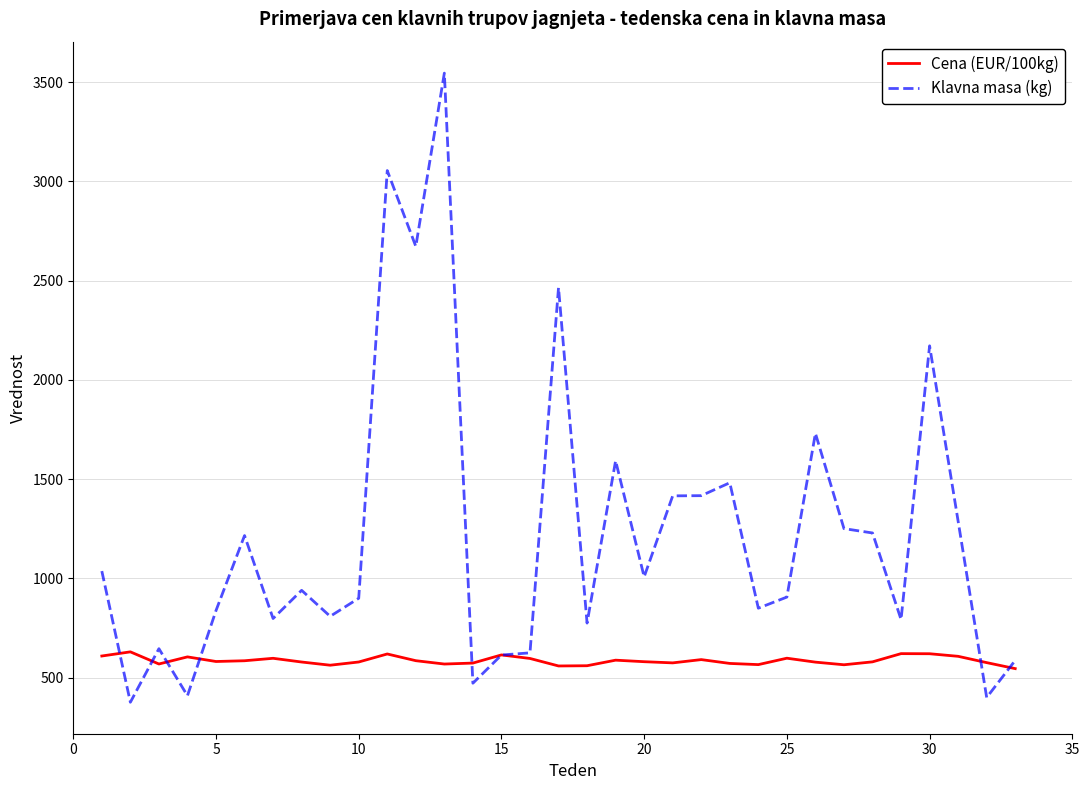

Does the chart display data point markers on the line(s)?

No